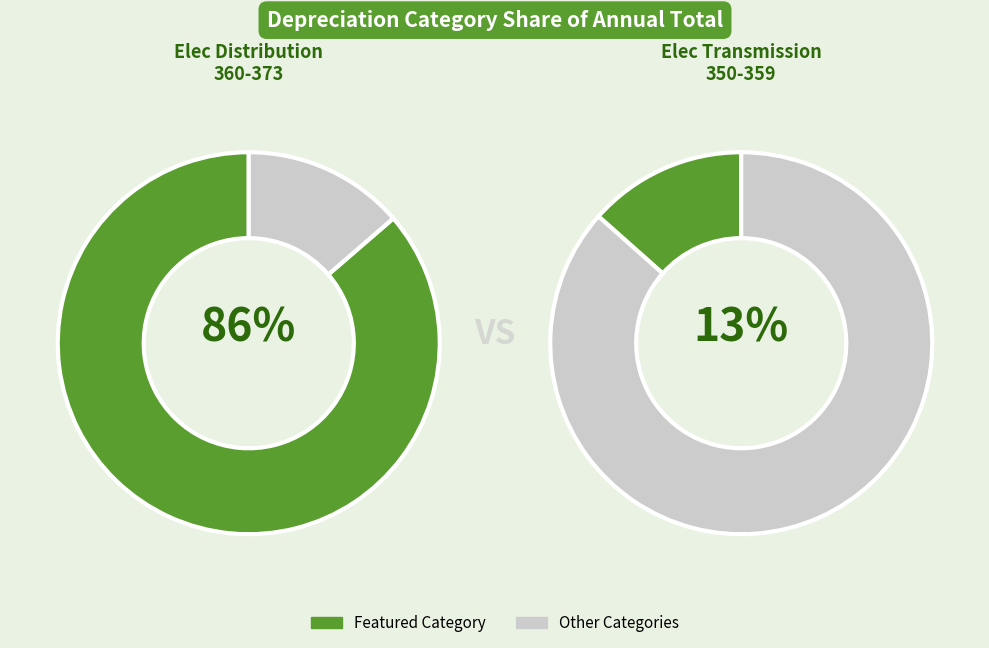

What is the largest slice in the pie chart?

Elec Distribution 360-373